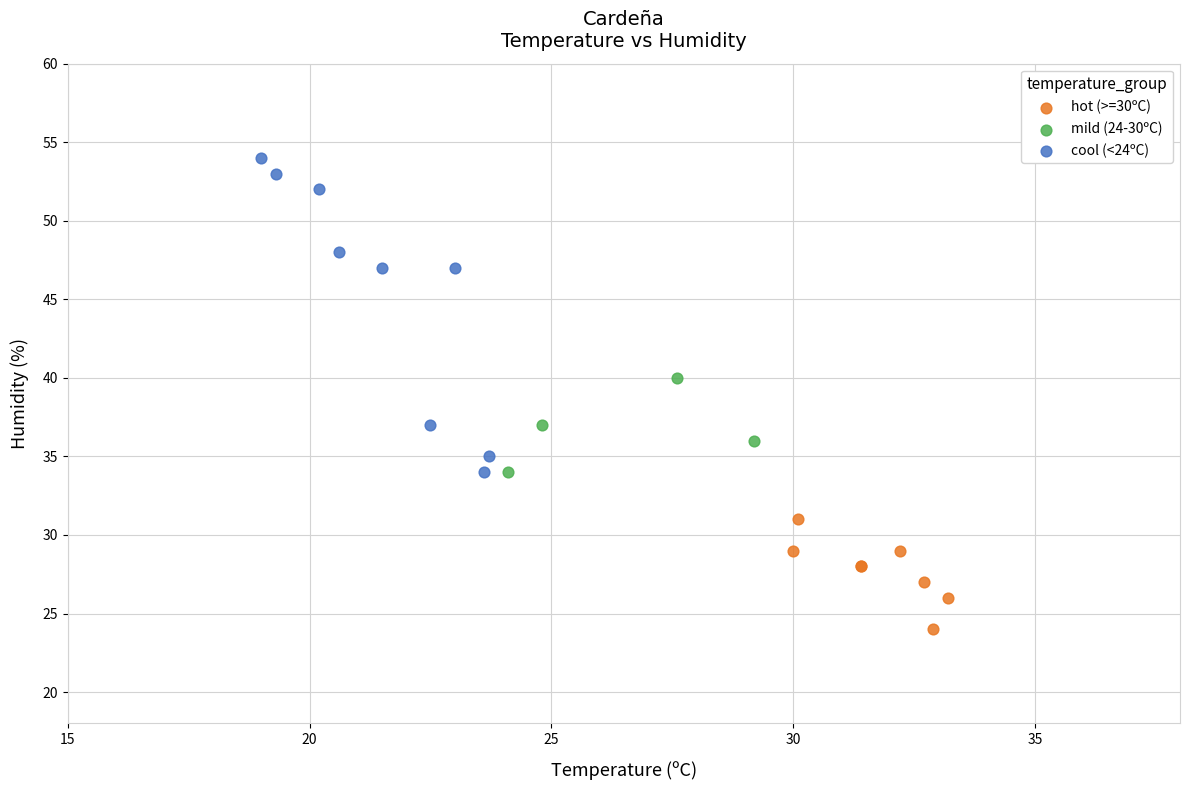

Which series reaches the minimum Y coordinate?

hot (>=30ºC)